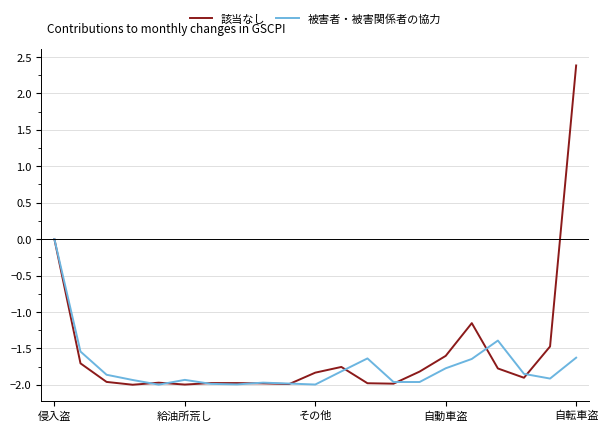

How many lines are shown in the chart?

2